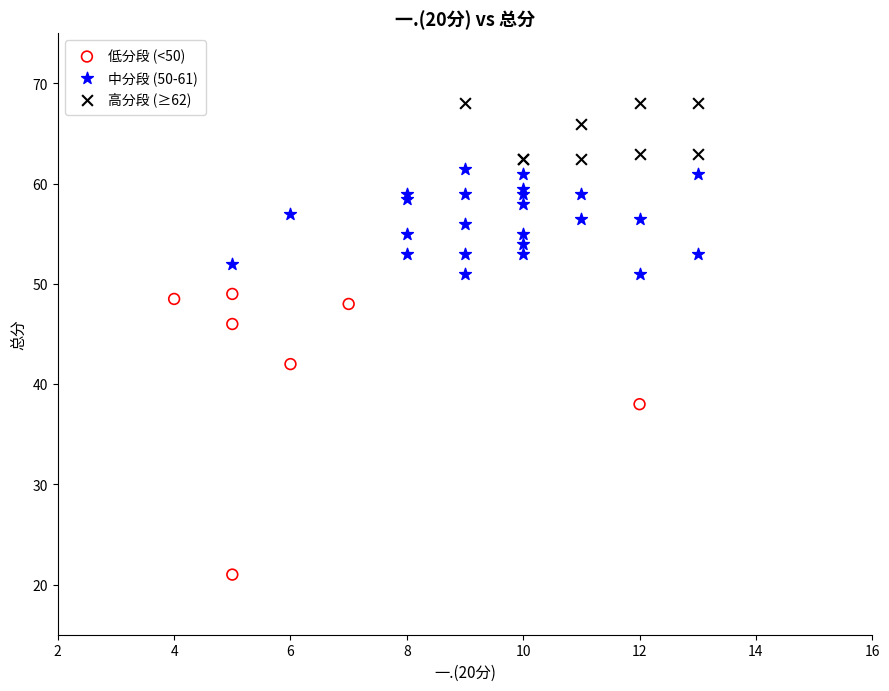

Which series reaches the minimum Y coordinate?

低分段 (<50)